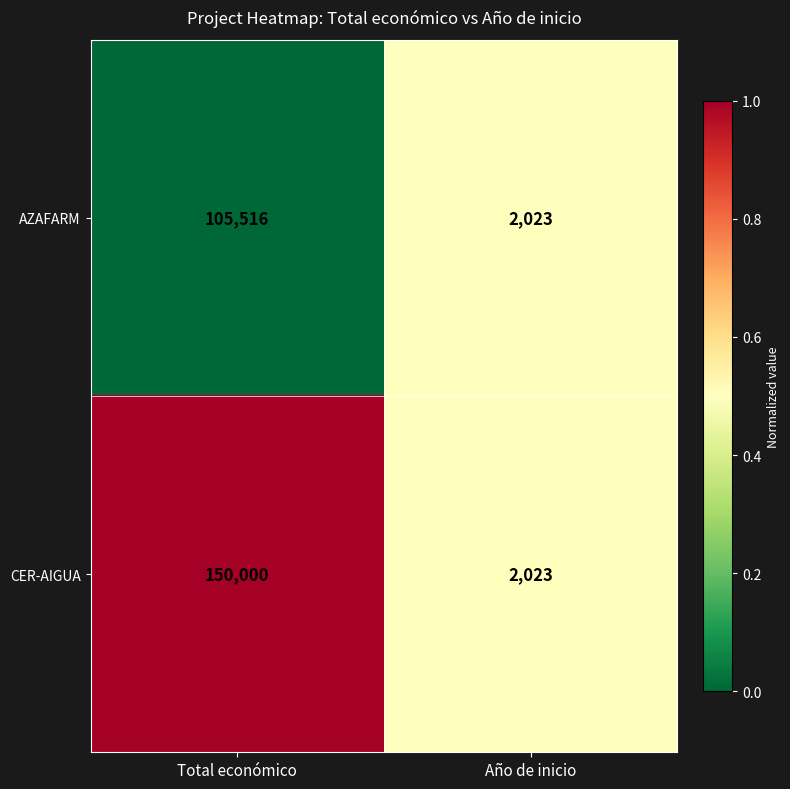

What is the difference between the AZAFARM values at Total económico and Año de inicio?

103493